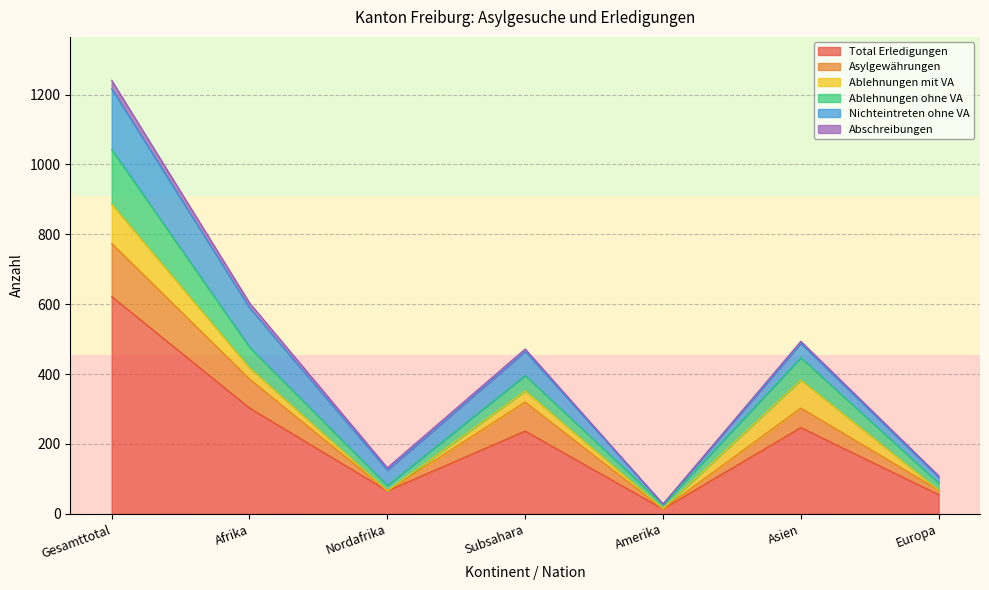

Where is Asylgewährungen nearest to the value 394?

Afrika